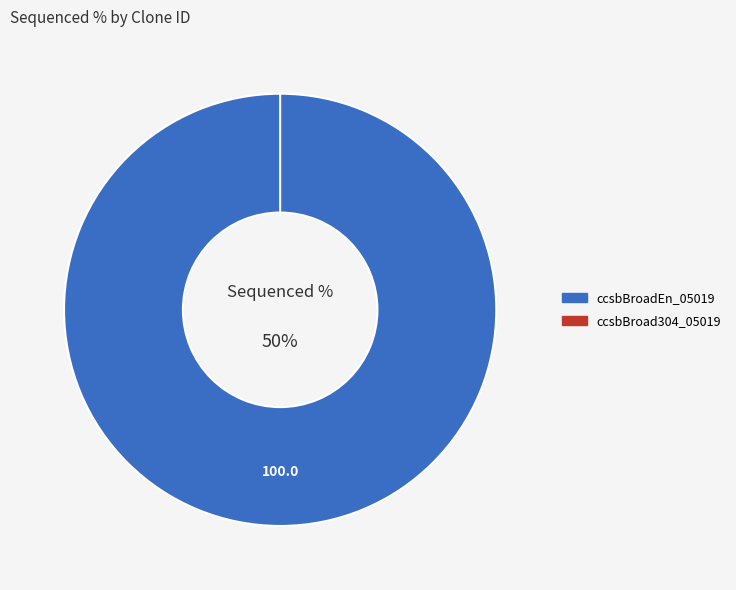

Is the sum of ccsbBroad304_05019 and ccsbBroadEn_05019 greater than half?

Yes